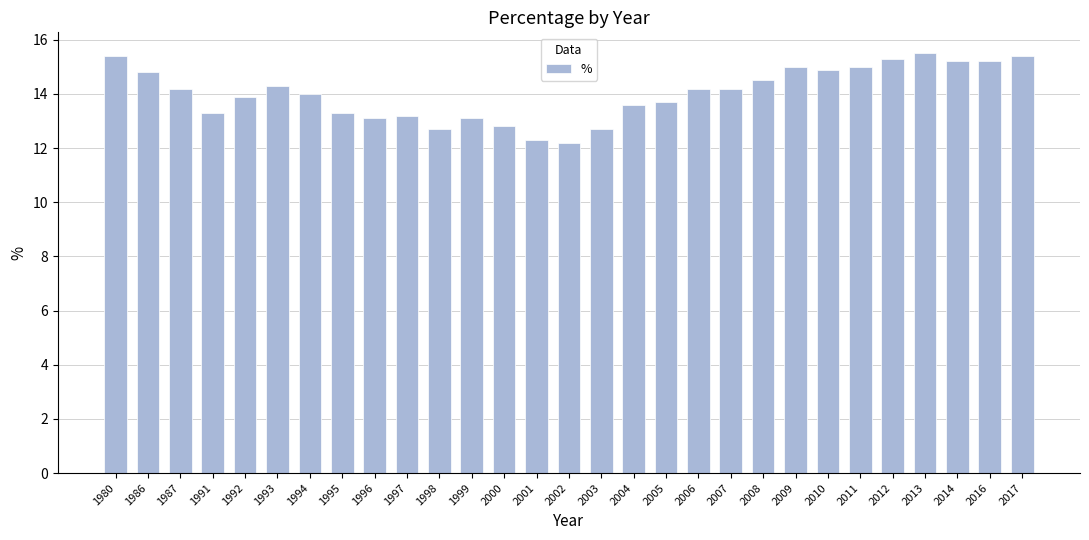

Reading left to right, list all the values displayed in this chart.

1980=15.4	1986=14.8	1987=14.2	1991=13.3	1992=13.9	1993=14.3	1994=14.0	1995=13.3	1996=13.1	1997=13.2	1998=12.7	1999=13.1	2000=12.8	2001=12.3	2002=12.2	2003=12.7	2004=13.6	2005=13.7	2006=14.2	2007=14.2	2008=14.5	2009=15.0	2010=14.9	2011=15.0	2012=15.3	2013=15.5	2014=15.2	2016=15.2	2017=15.4